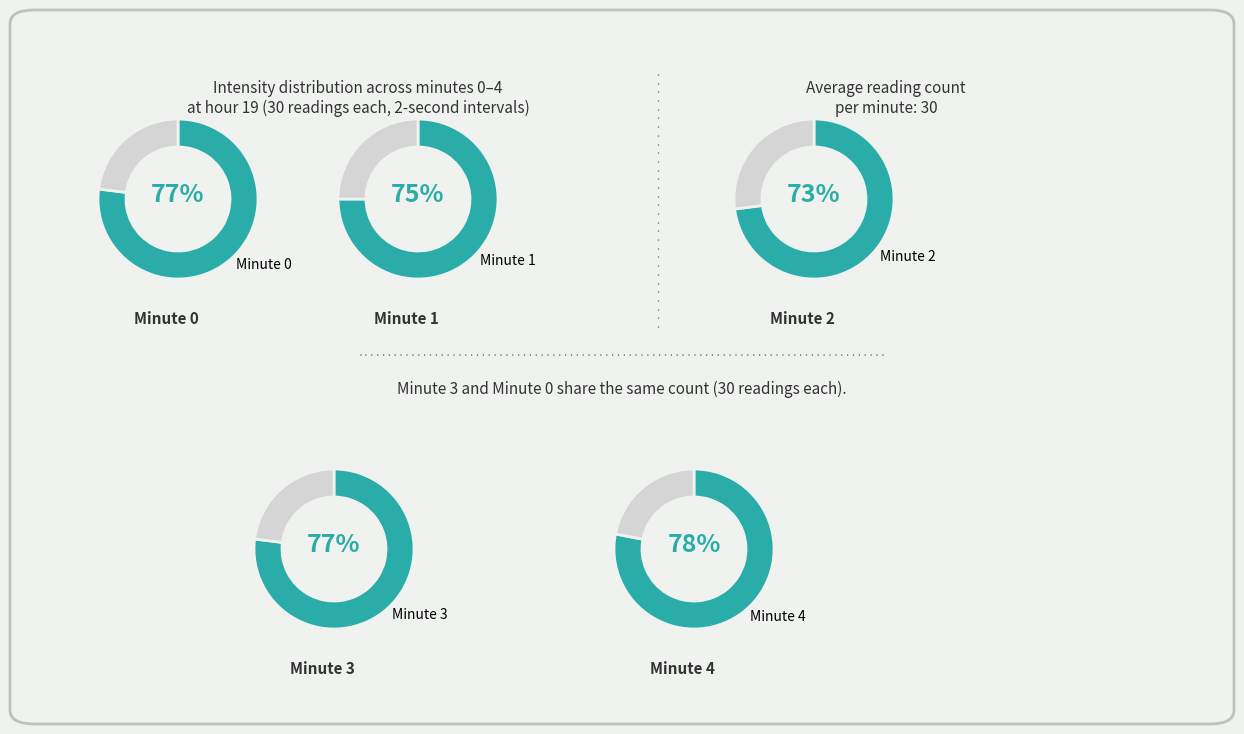

How many segments does this pie chart have?

2